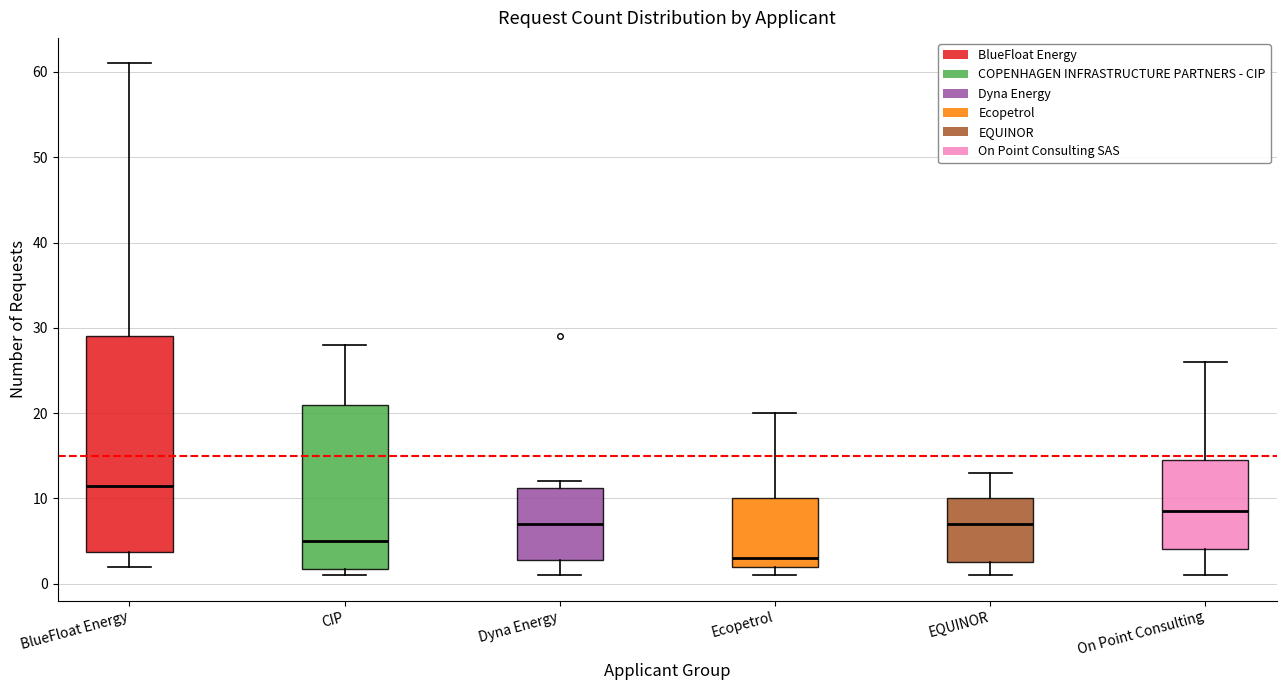

Comparing the boxes themselves (not the whiskers), which one is the tallest?

BlueFloat Energy